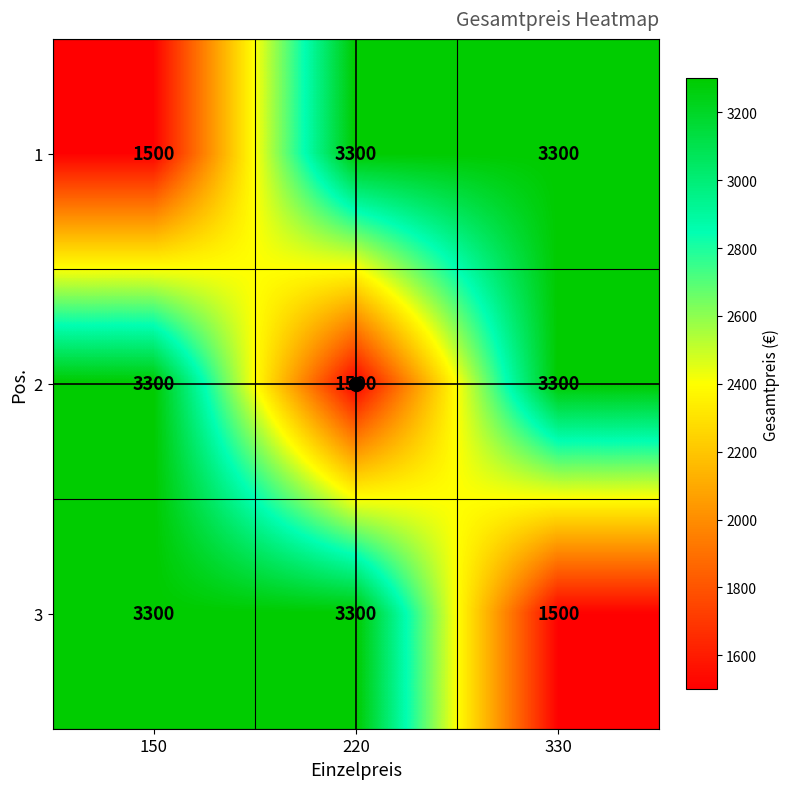

What is the difference between the highest and lowest values at 150?

1800